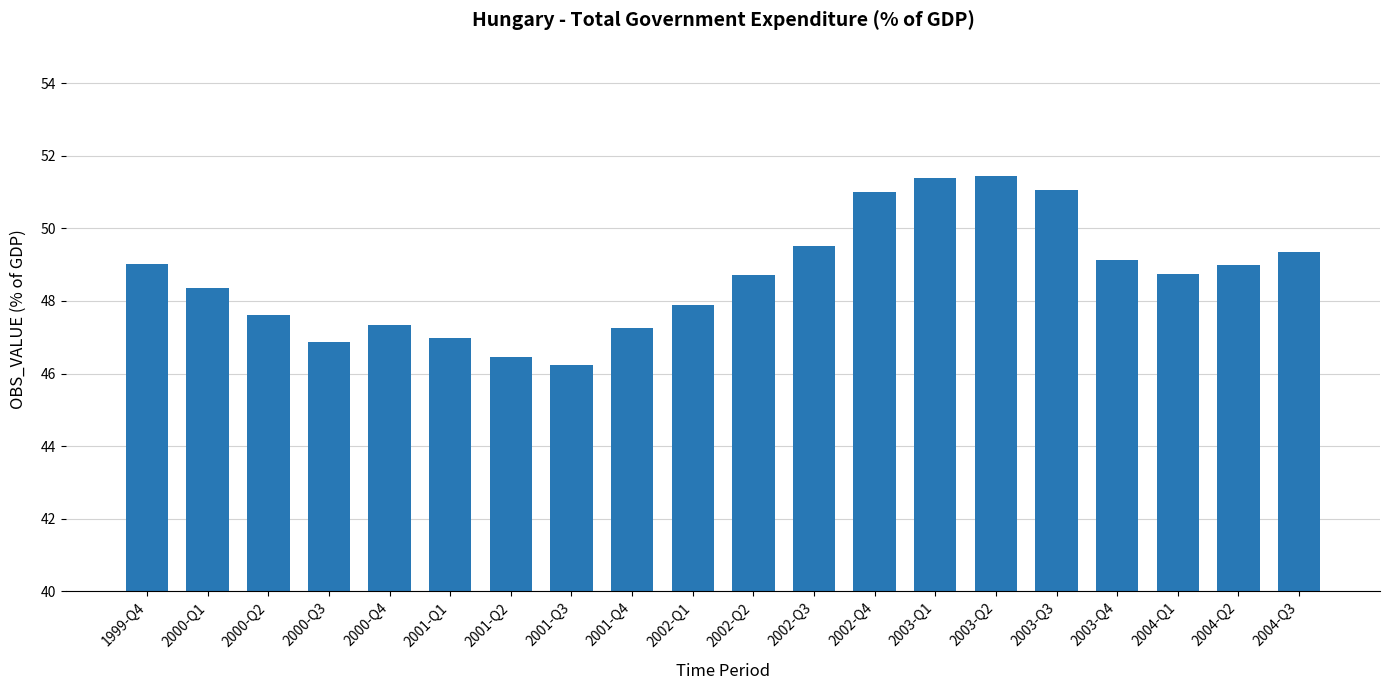

Which category has the lowest value across all series?

2001-Q3